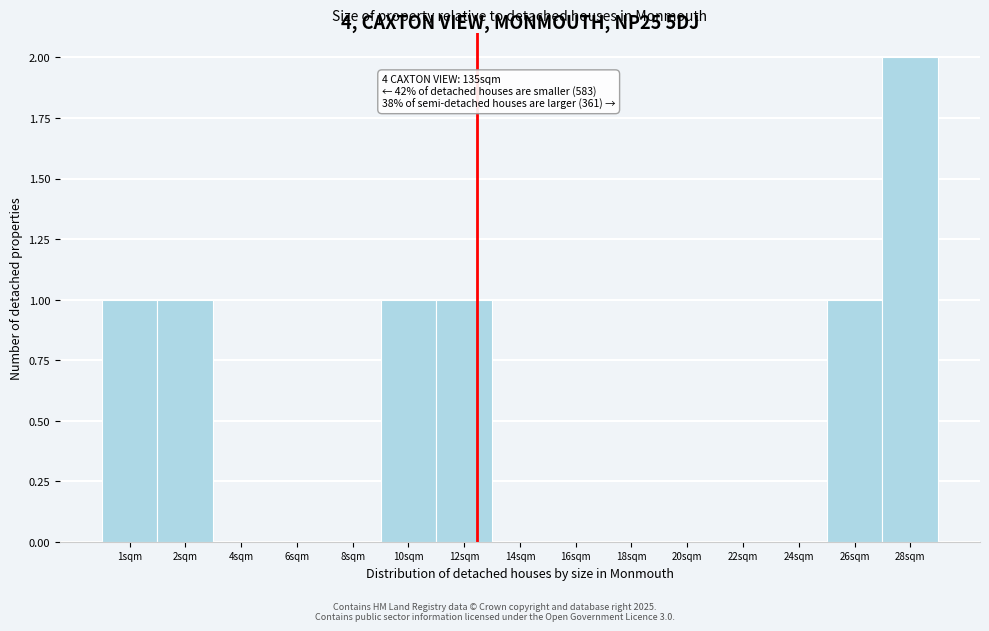

Reading left to right, transcribe all the data shown in this chart.

1sqm=1	2sqm=1	4sqm=0	6sqm=0	8sqm=0	10sqm=1	12sqm=1	14sqm=0	16sqm=0	18sqm=0	20sqm=0	22sqm=0	24sqm=0	26sqm=1	28sqm=2